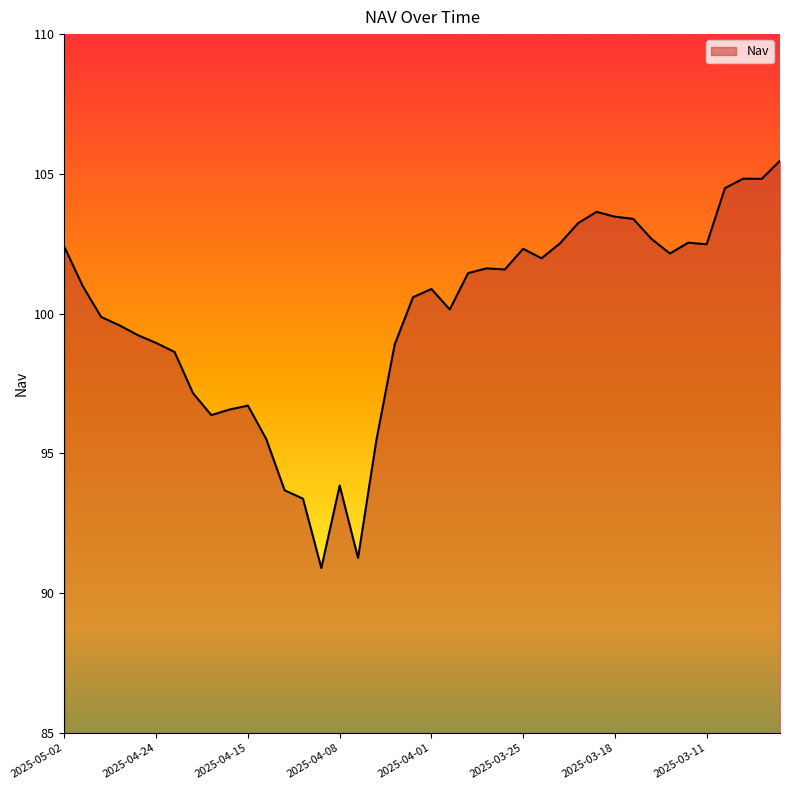

What is the difference between the maximum and minimum values?

14.6